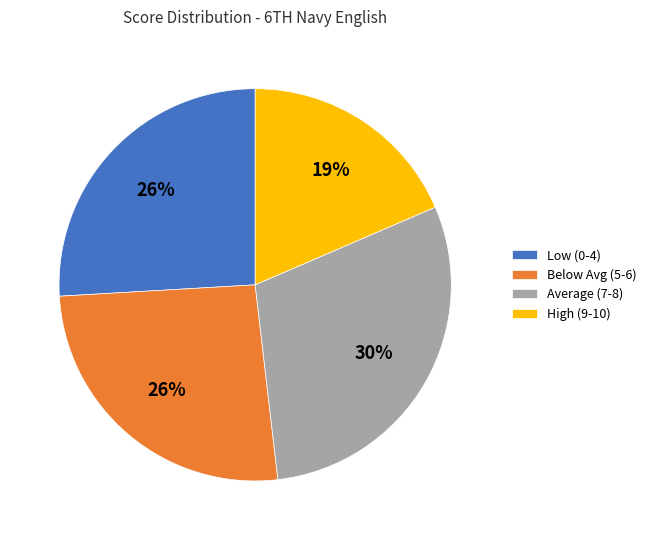

What is the smallest slice in the pie chart?

High (9-10)